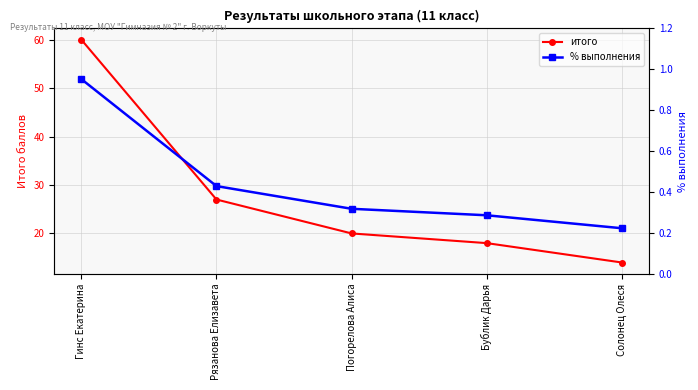

What is the minimum value for итого?

14.0